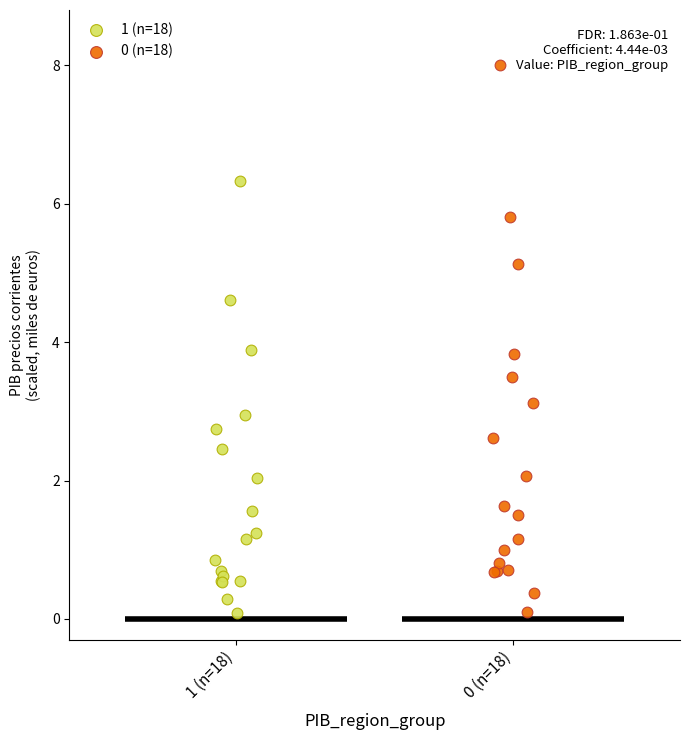

Which series contains the highest Y value?

0 (n=18)